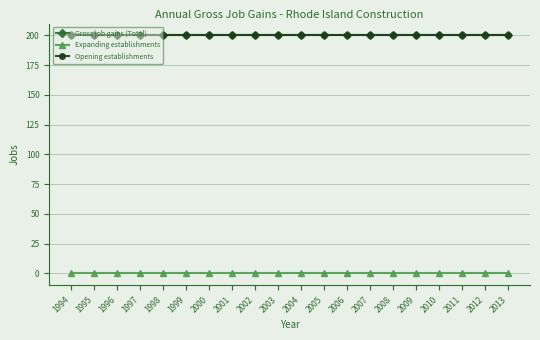

Does the chart have visible grid lines?

Yes